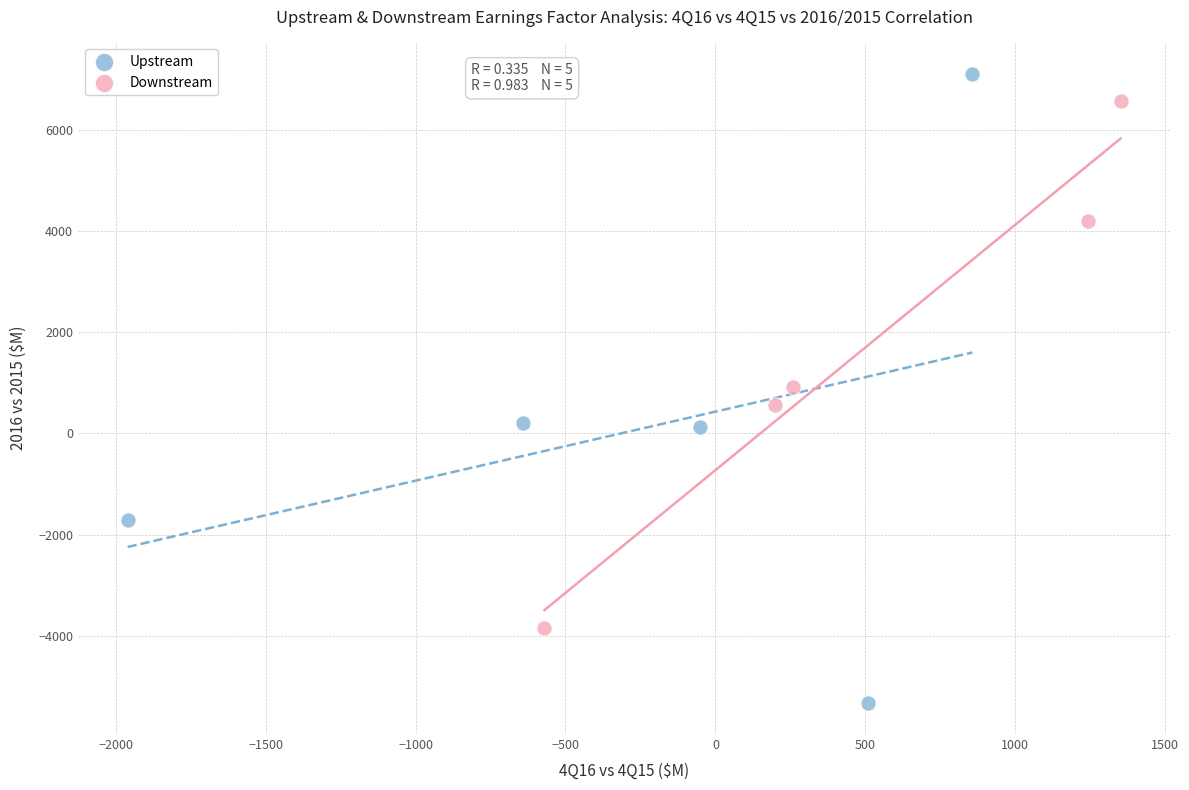

Which series has the largest Y range (max minus min)?

Upstream